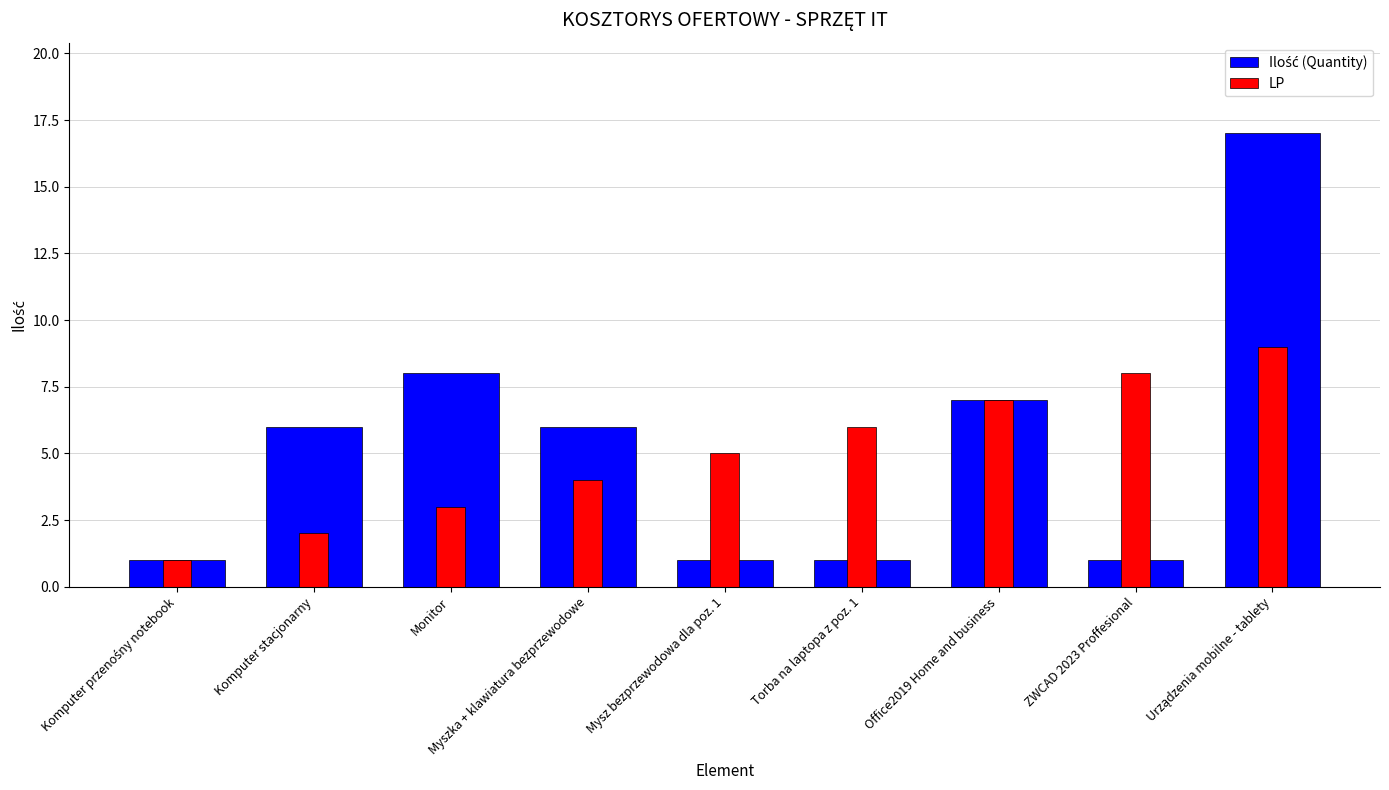

At Monitor, list the series in order from smallest to largest.

LP, Ilość (Quantity)